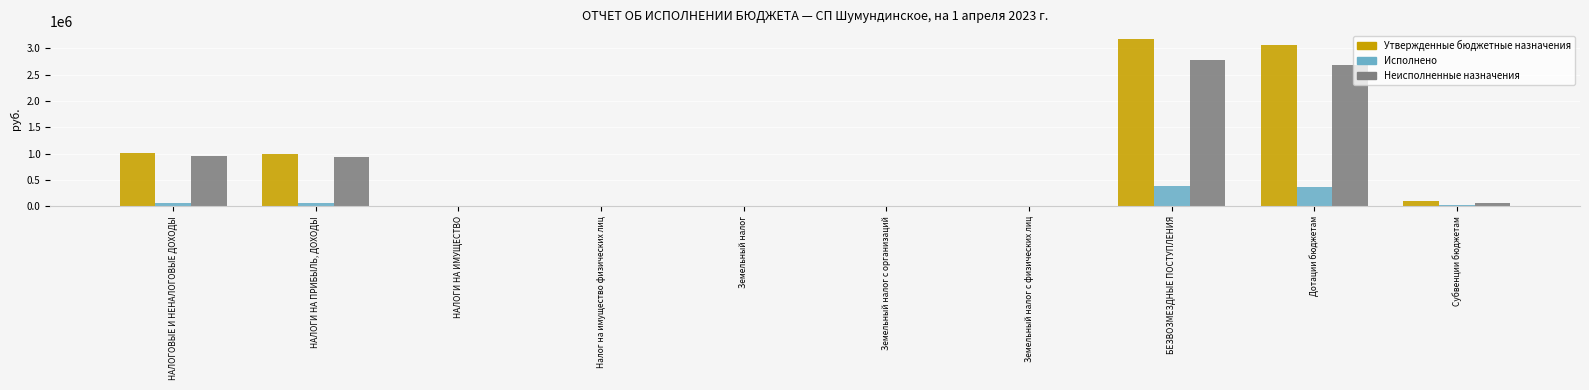

At which category is the sum across all series the highest?

БЕЗВОЗМЕЗДНЫЕ ПОСТУПЛЕНИЯ